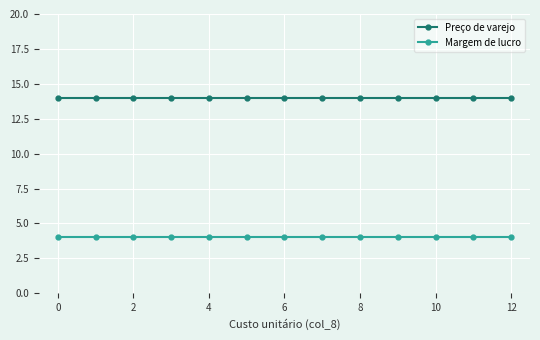

What is the lowest value of the Margem de lucro series?

4